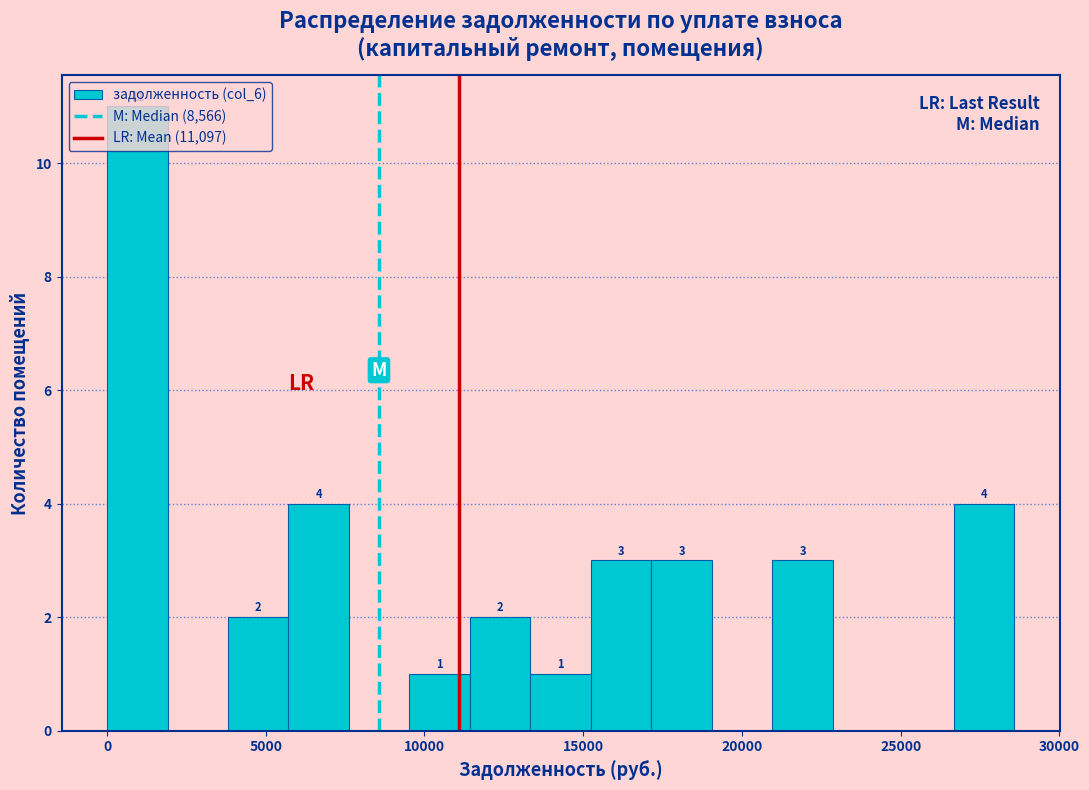

Around what value on the x-axis is the tallest bar? Give the approximate position of its centre, as read against the axis.

1000